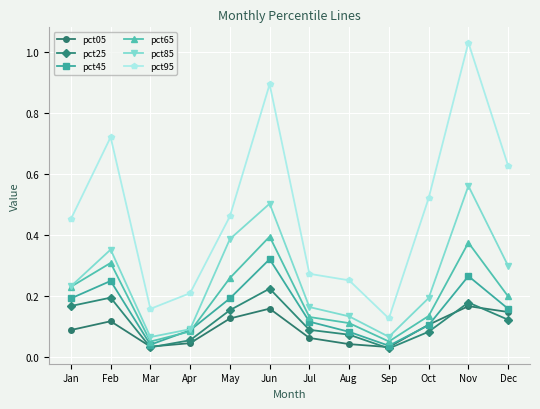

How many interior local peaks does the pct25 series have?

3